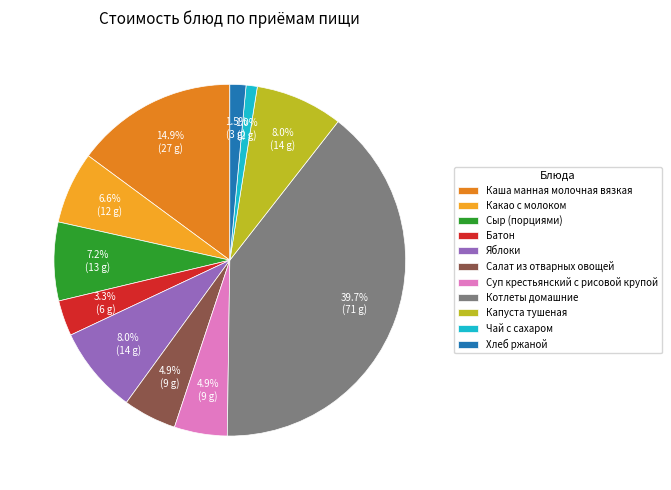

To the nearest percent, what is the combined percentage of Каша манная молочная вязкая and Чай с сахаром?

16%